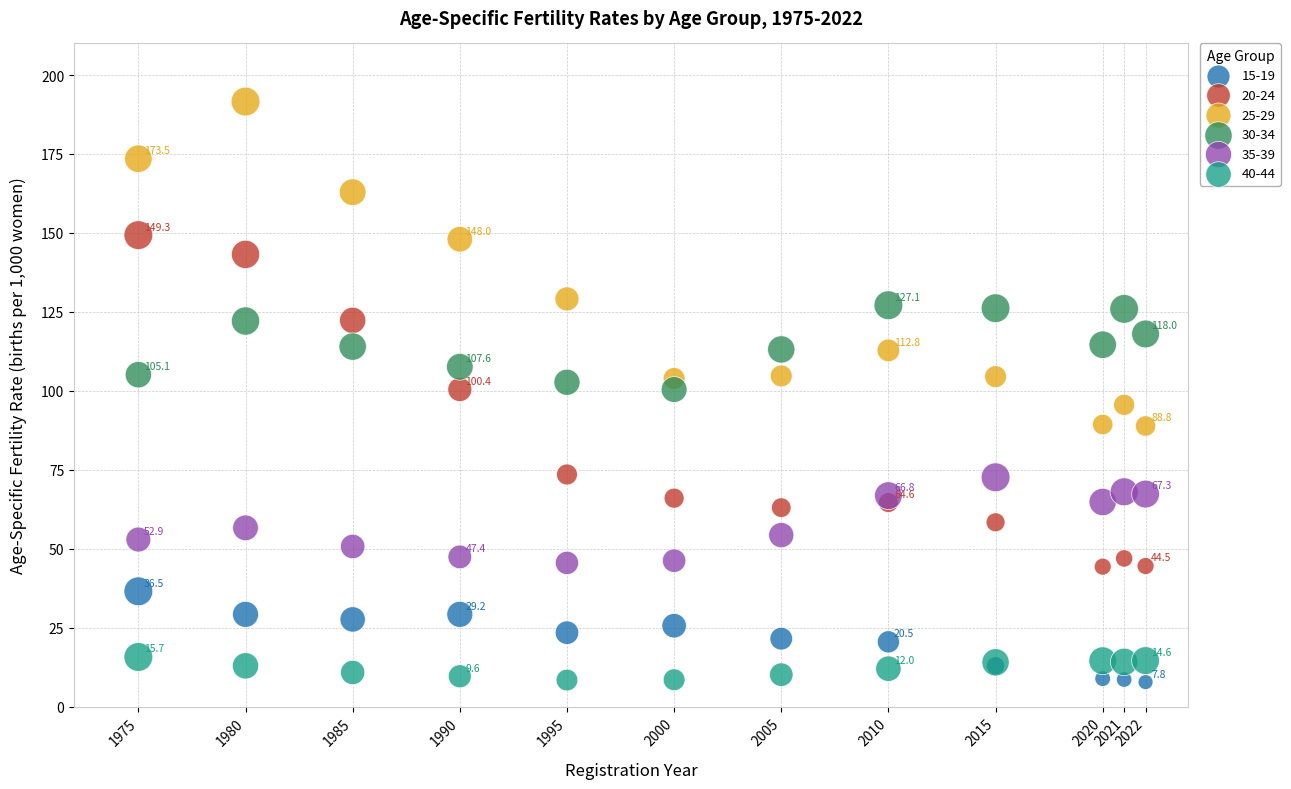

Which series has the widest spread of Y values?

20-24